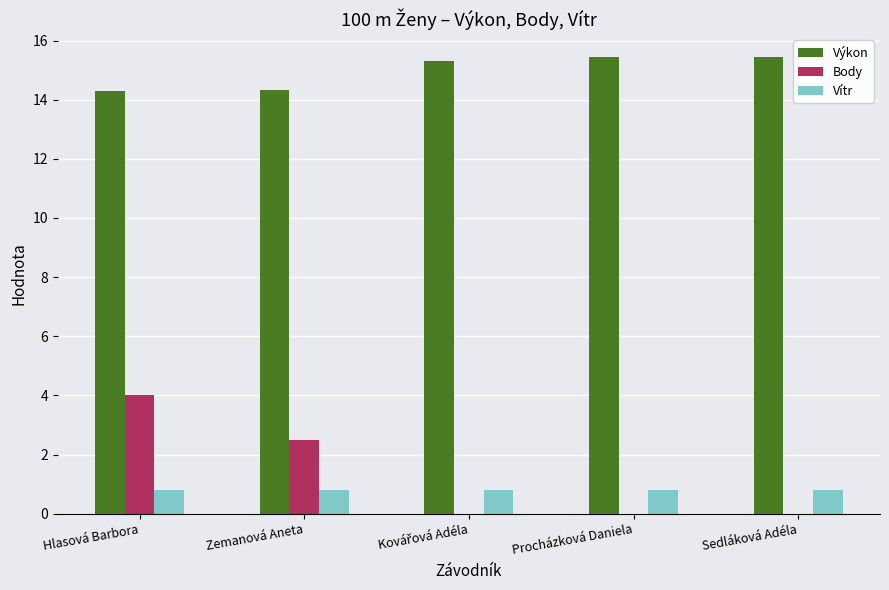

Are the bars grouped side by side (vs. stacked)?

Yes